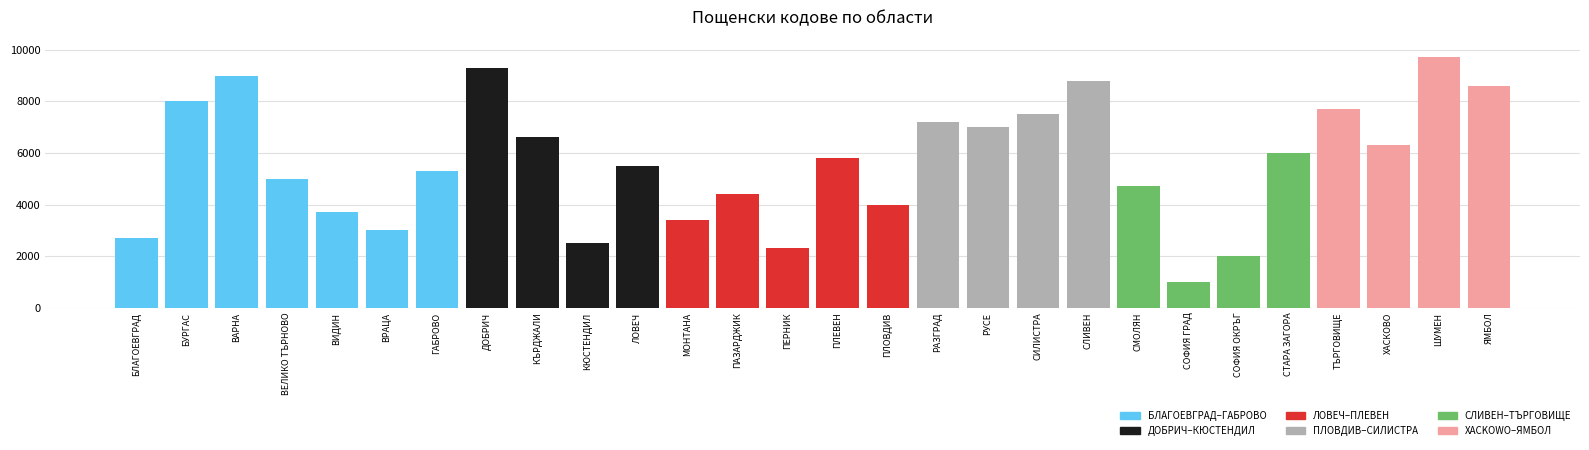

What is the difference between the maximum and second lowest values?

7700